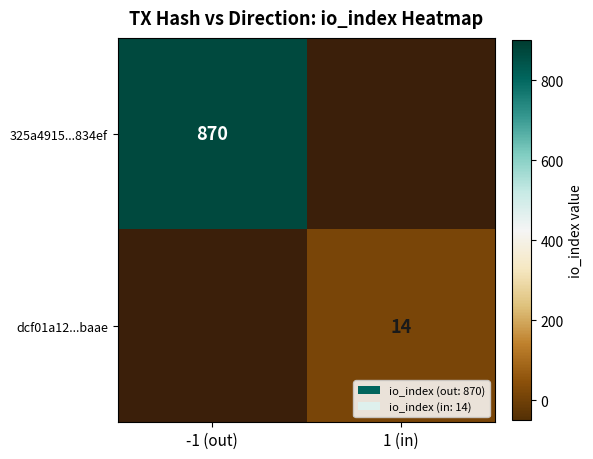

Is it true that dcf01a12...baae equals 23 at 1 (in)?

False